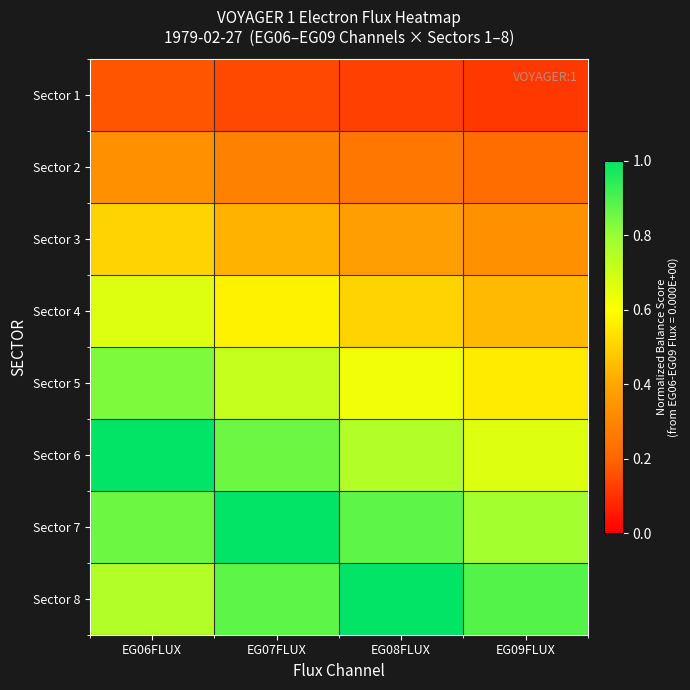

At EG08FLUX, list the series in order from largest to smallest.

Sector 8, Sector 7, Sector 6, Sector 5, Sector 4, Sector 3, Sector 2, Sector 1